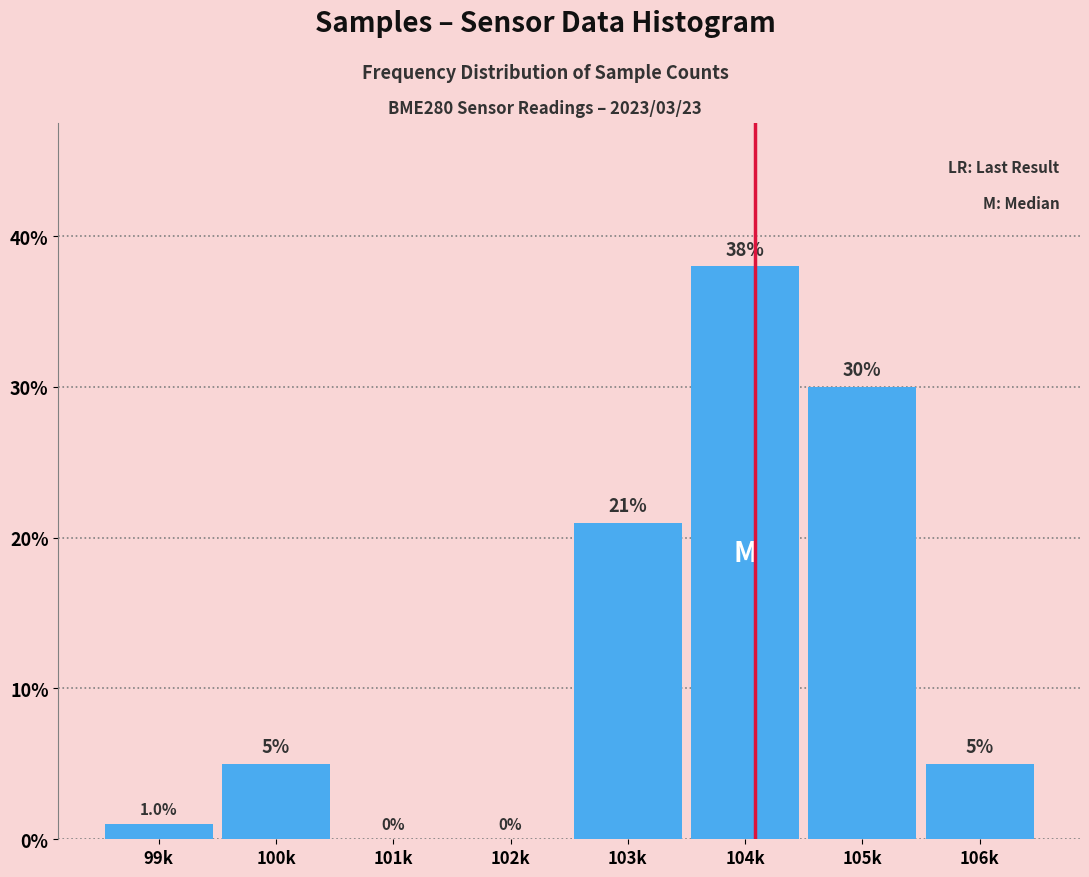

Reading left to right, what are all the values shown in this chart?

99k=1	100k=5	101k=0	102k=0	103k=21	104k=38	105k=30	106k=5